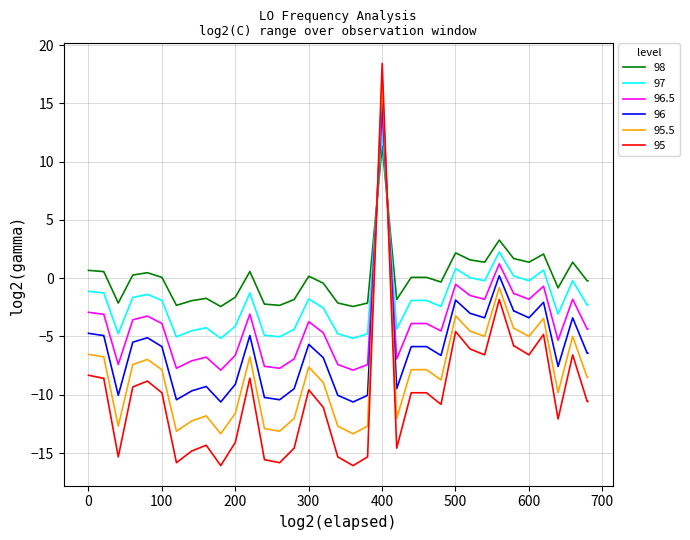

Which series has the largest range (max minus min)?

95